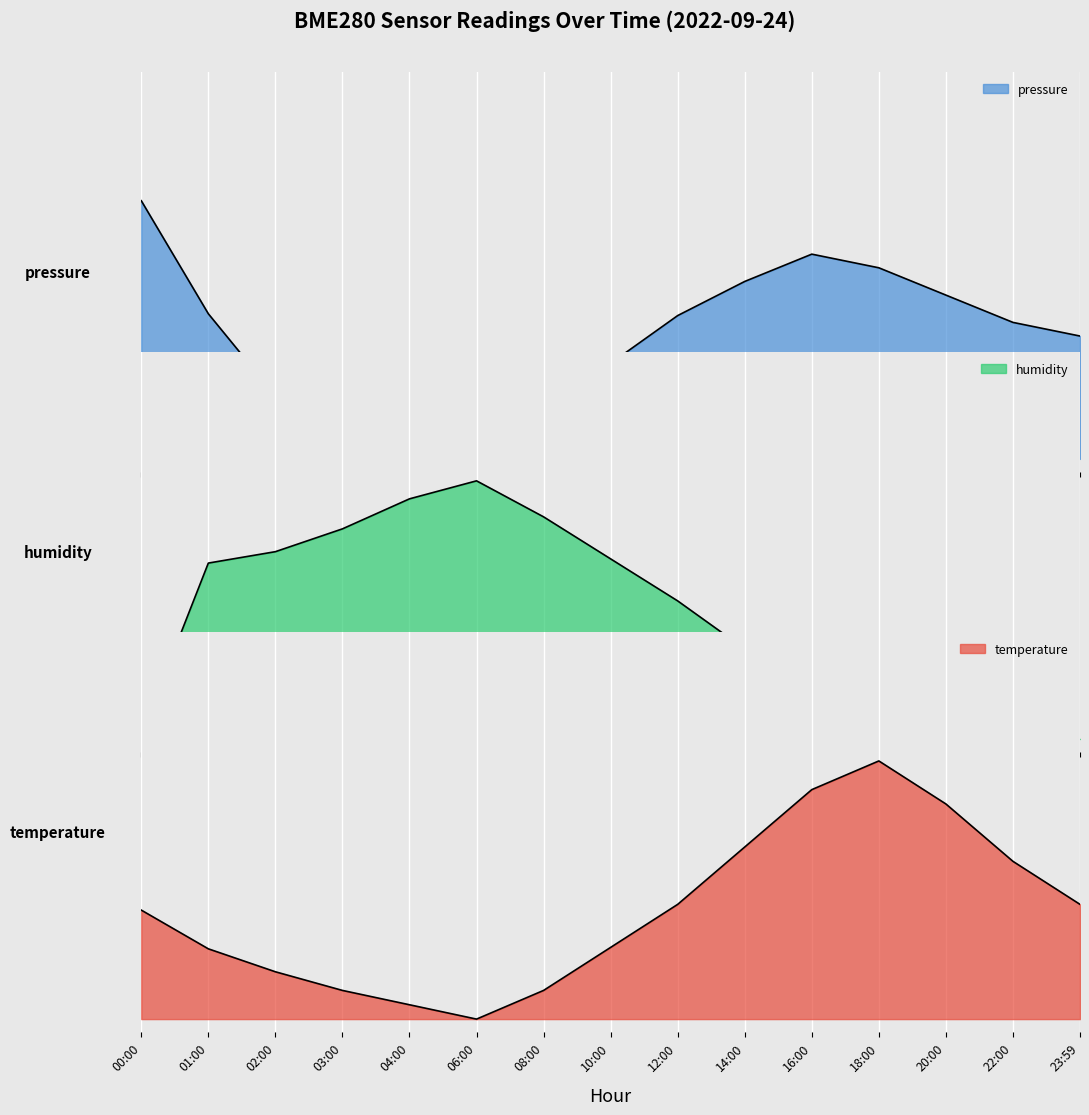

Which series changed the most between 00:00 and 03:00?

pressure